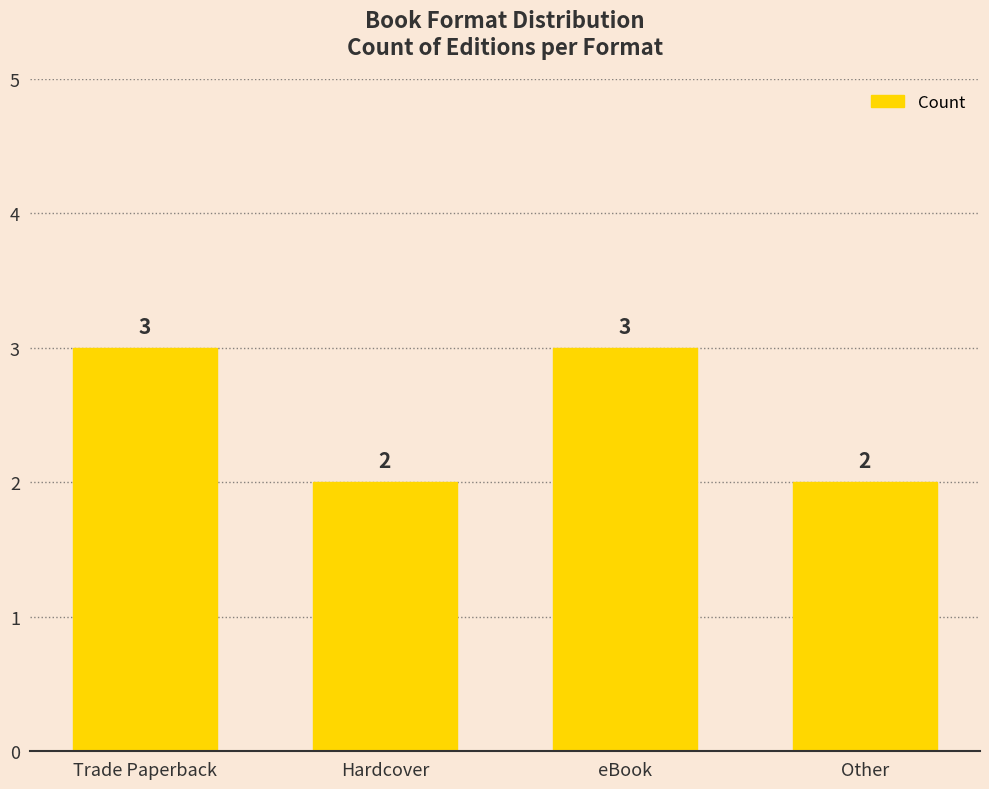

Reading left to right, transcribe all the data shown in this chart.

Trade Paperback=3	Hardcover=2	eBook=3	Other=2